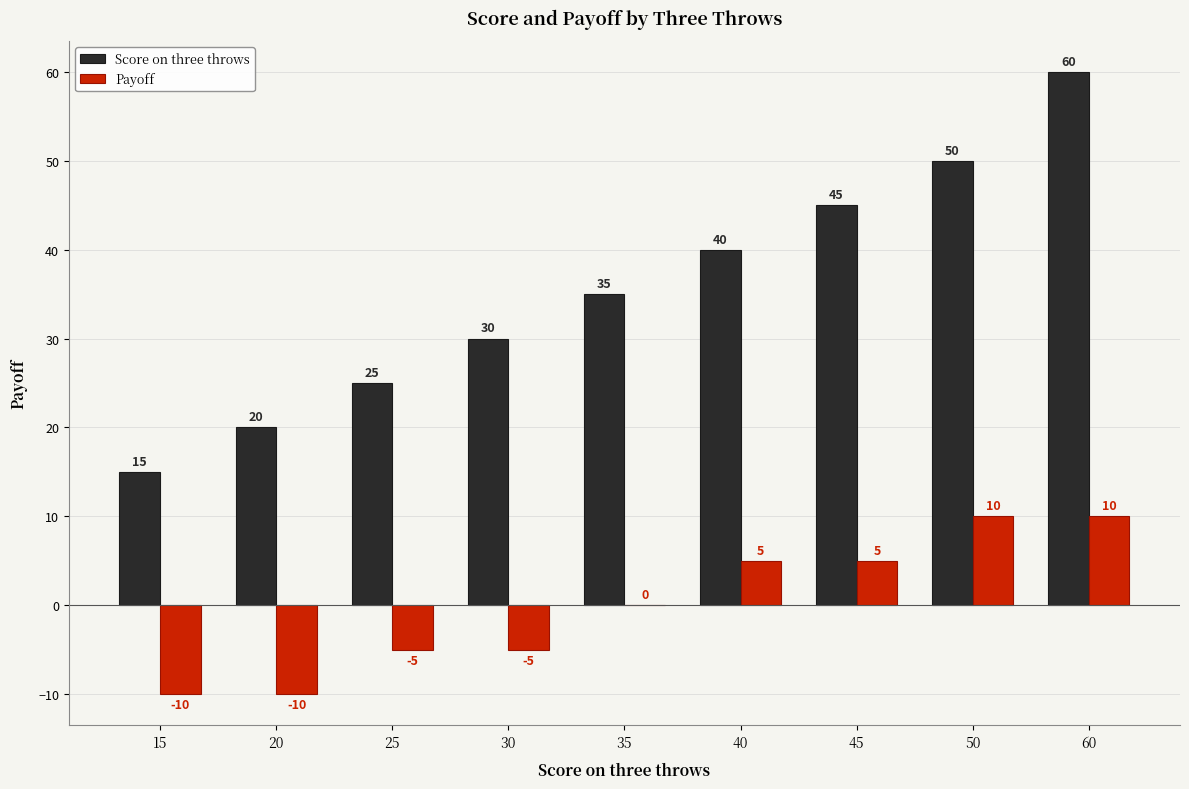

What is the approximate value of Score on three throws at 30, to the nearest 10?

30